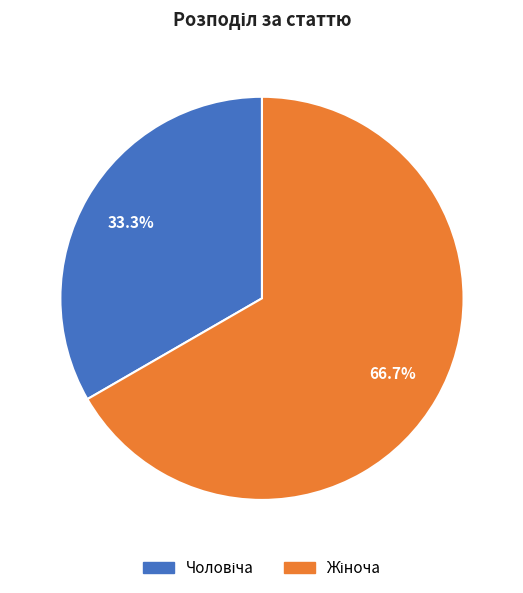

Is there a majority slice in this chart?

Yes